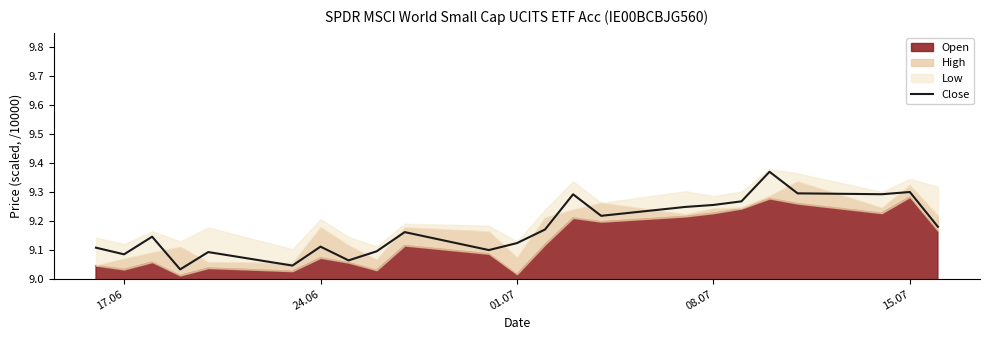

True or false: Close has a value of 5.9 at 15.07.

False